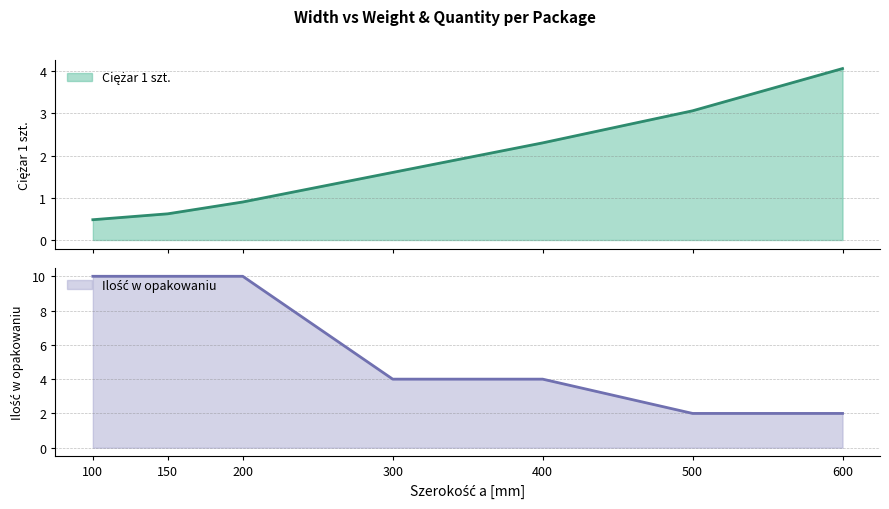

Reading right to left, transcribe all the data shown in this chart.

Ciężar 1 szt.: 4.1	3.1	2.3	1.6	0.9	0.6	0.5
Ilość w opakowaniu: 2.0	2.0	4.0	4.0	10.0	10.0	10.0